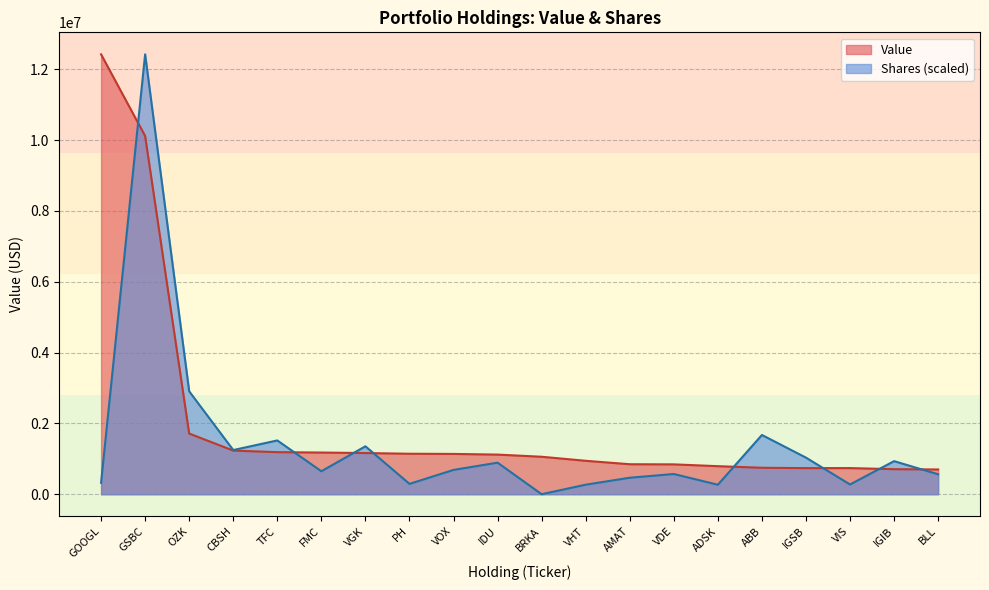

How many lines are shown in the chart?

2